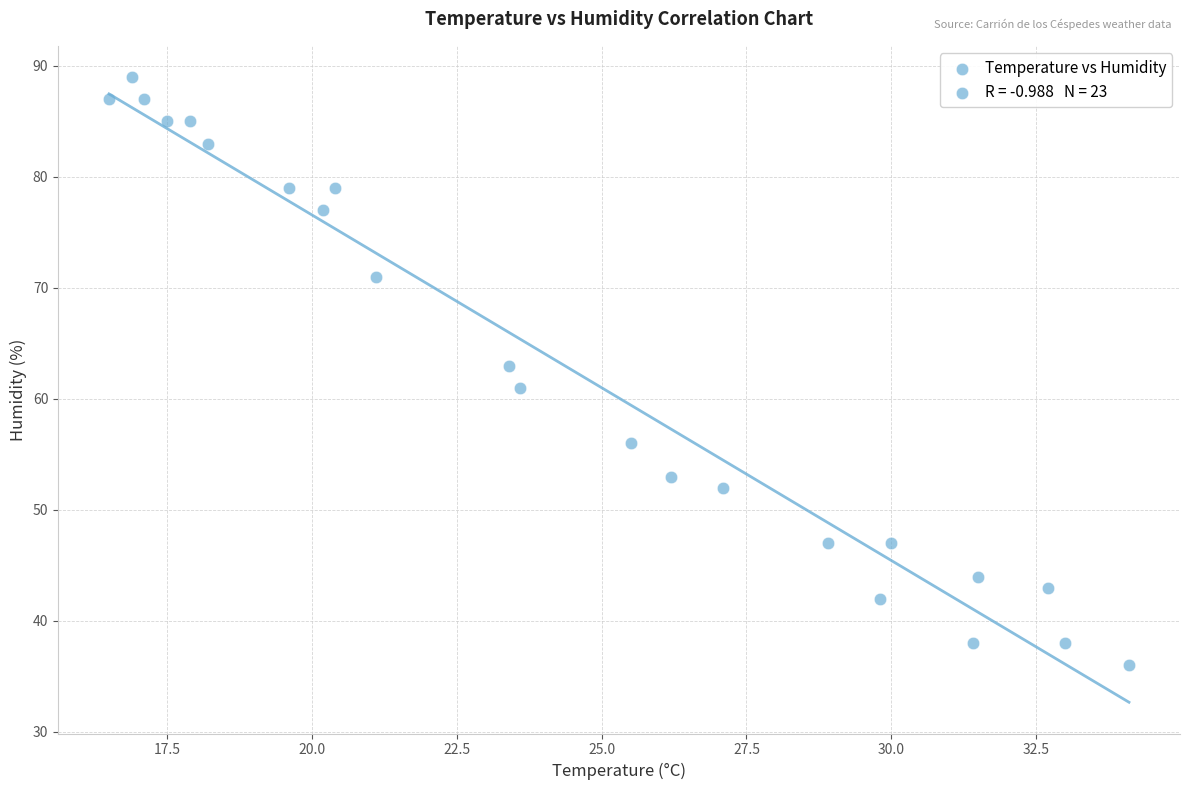

What is the range of Y values (max minus min)?

53